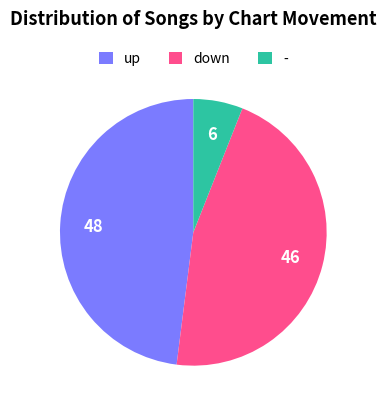

Rank the categories by value from lowest to highest.

-, down, up